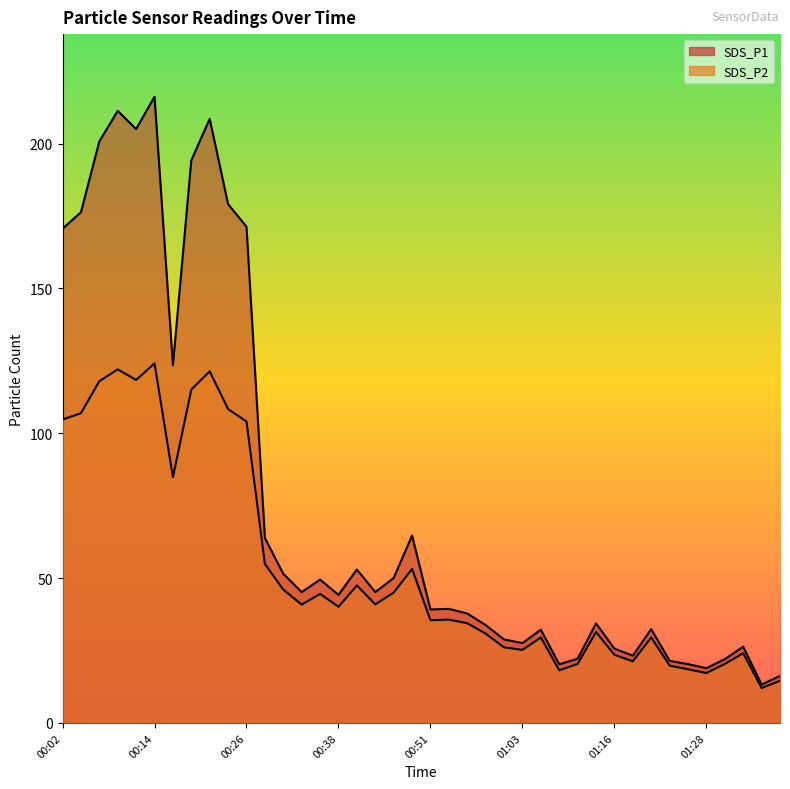

List the series in order of their peak value, lowest first.

SDS_P2, SDS_P1